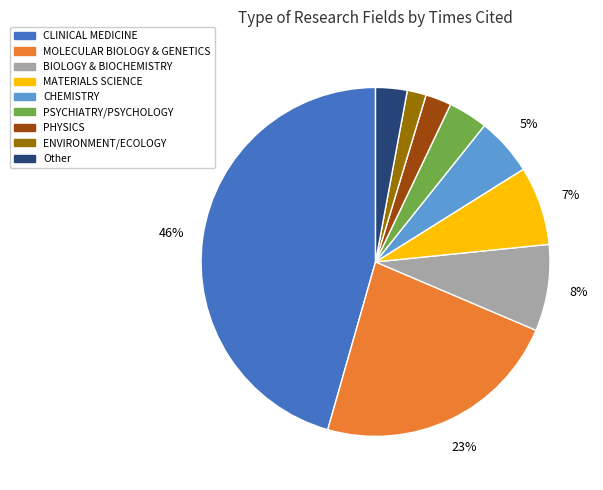

Count the number of slices in the pie.

9